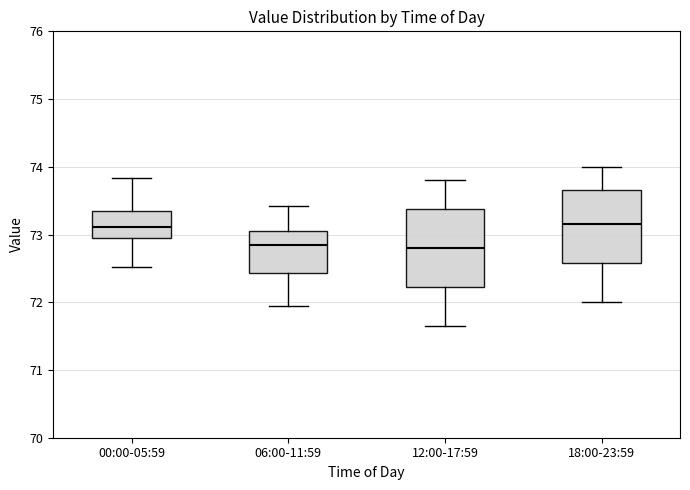

Where does the lower whisker of the box for 12:00-17:59 end on the y-axis? The values are not printed on the chart, so give them approximately, as read against the axis.

71.7